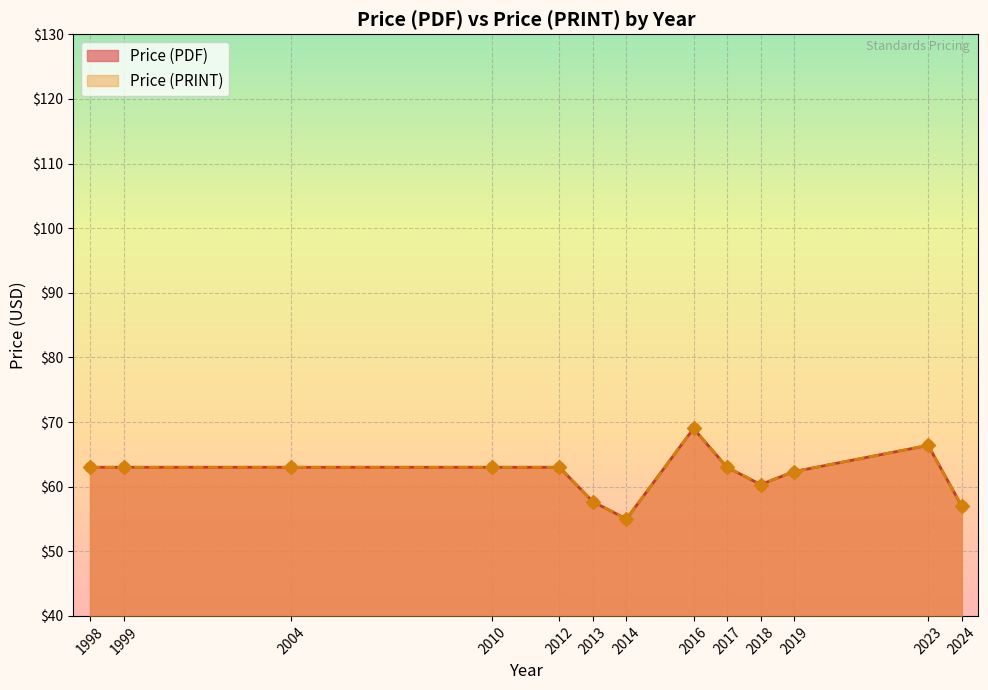

Which series has the largest Y range (max minus min)?

Price (PDF)